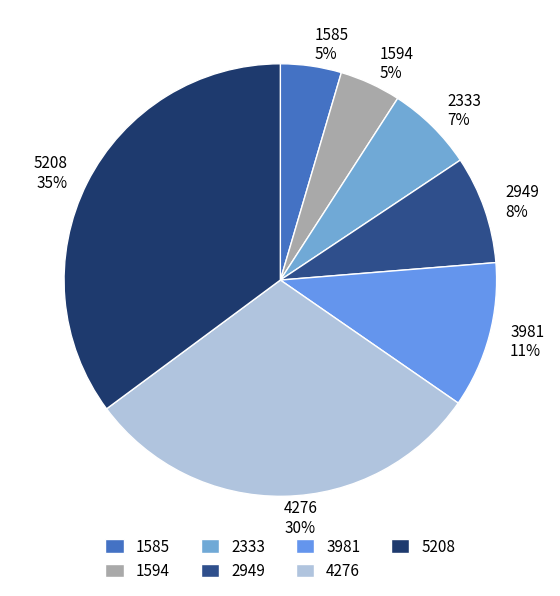

Is it true that 1585 is 16% of the pie?

False